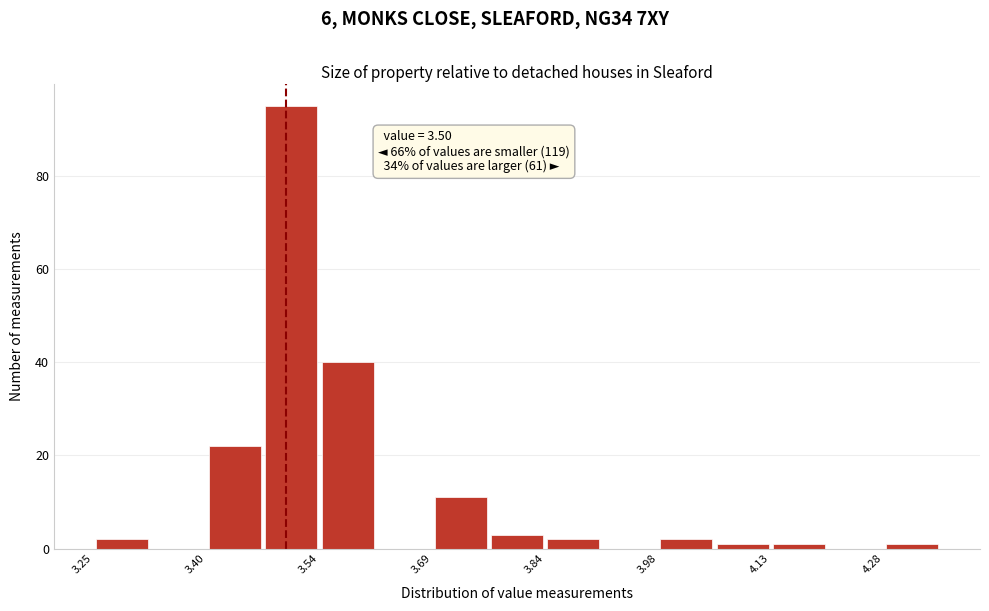

Around what value on the x-axis is the tallest bar? Give the approximate position of its centre, as read against the axis.

3.50